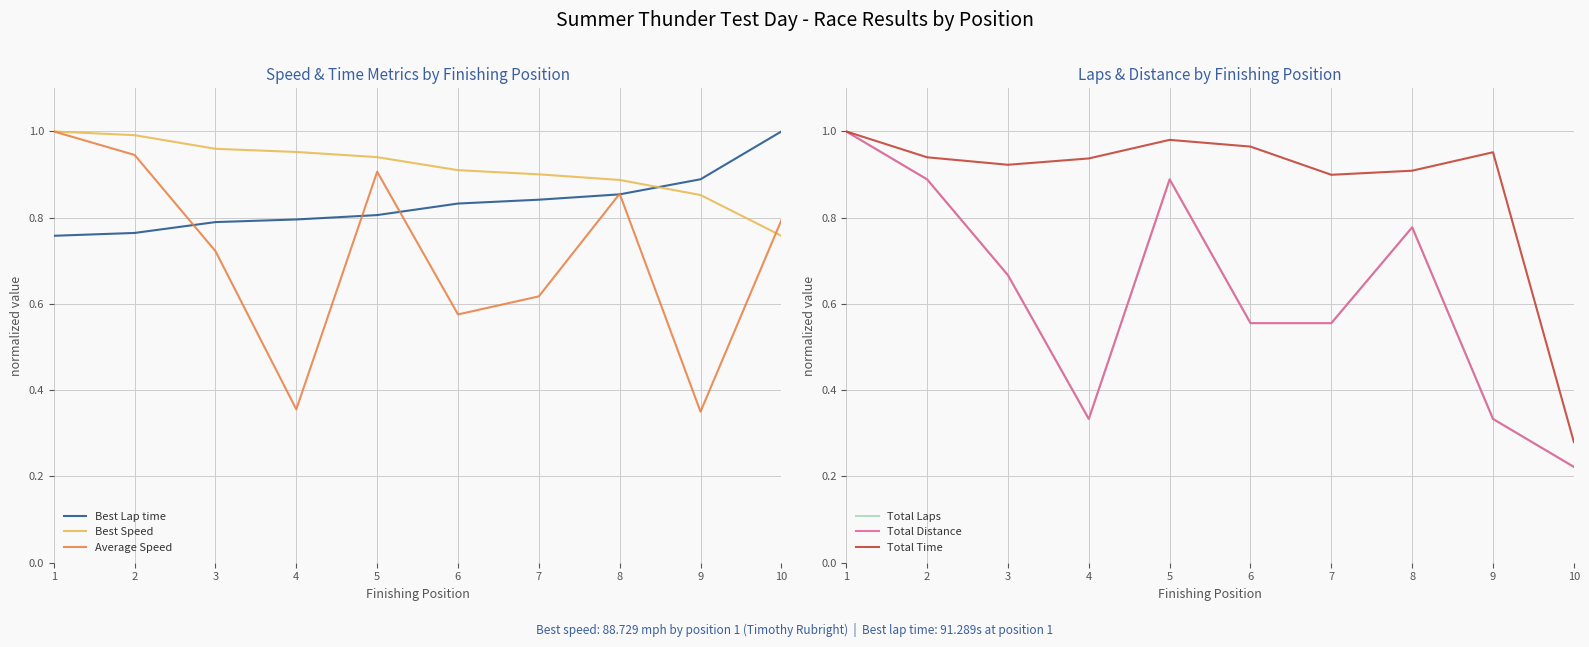

What is the spread (max minus min) of values at 10?

0.8